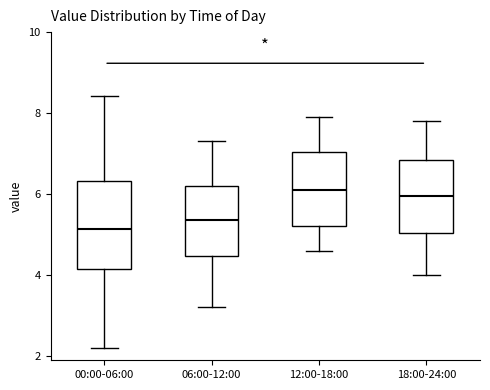

Where does the upper whisker of the box for 18:00-24:00 end on the y-axis? The values are not printed on the chart, so give them approximately, as read against the axis.

7.8